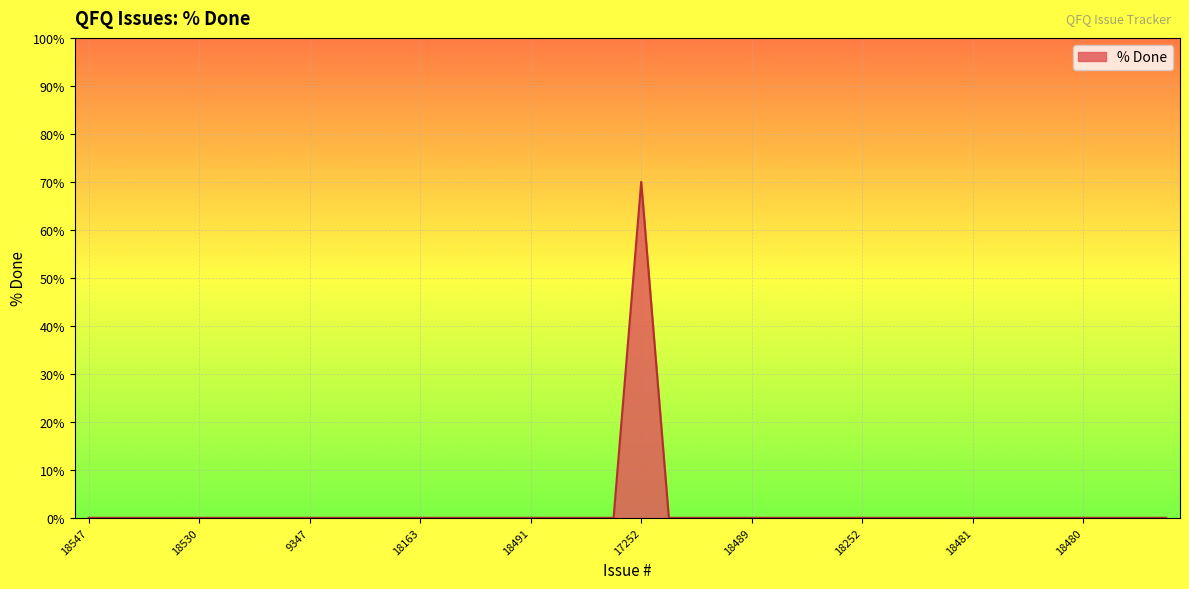

What is the greatest value displayed?

70